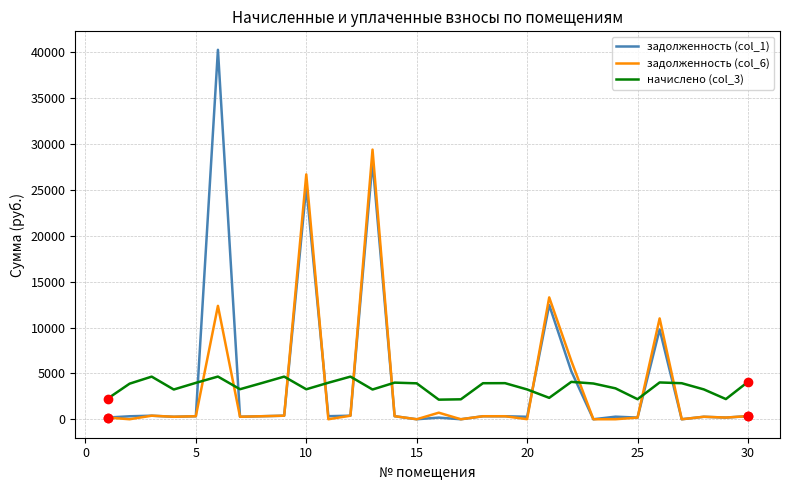

True or false: задолженность (col_1) and начислено (col_3) cross at least once.

True